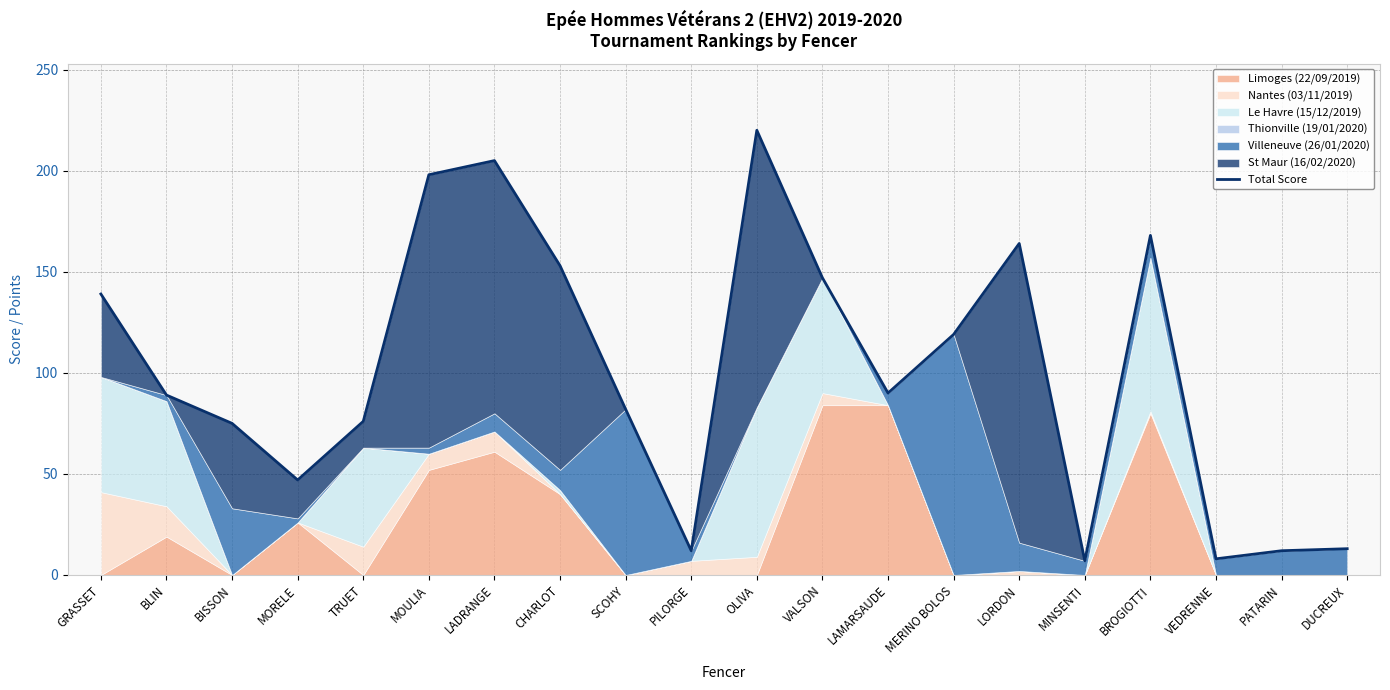

What is the change in value from MORELE to LORDON?

+117